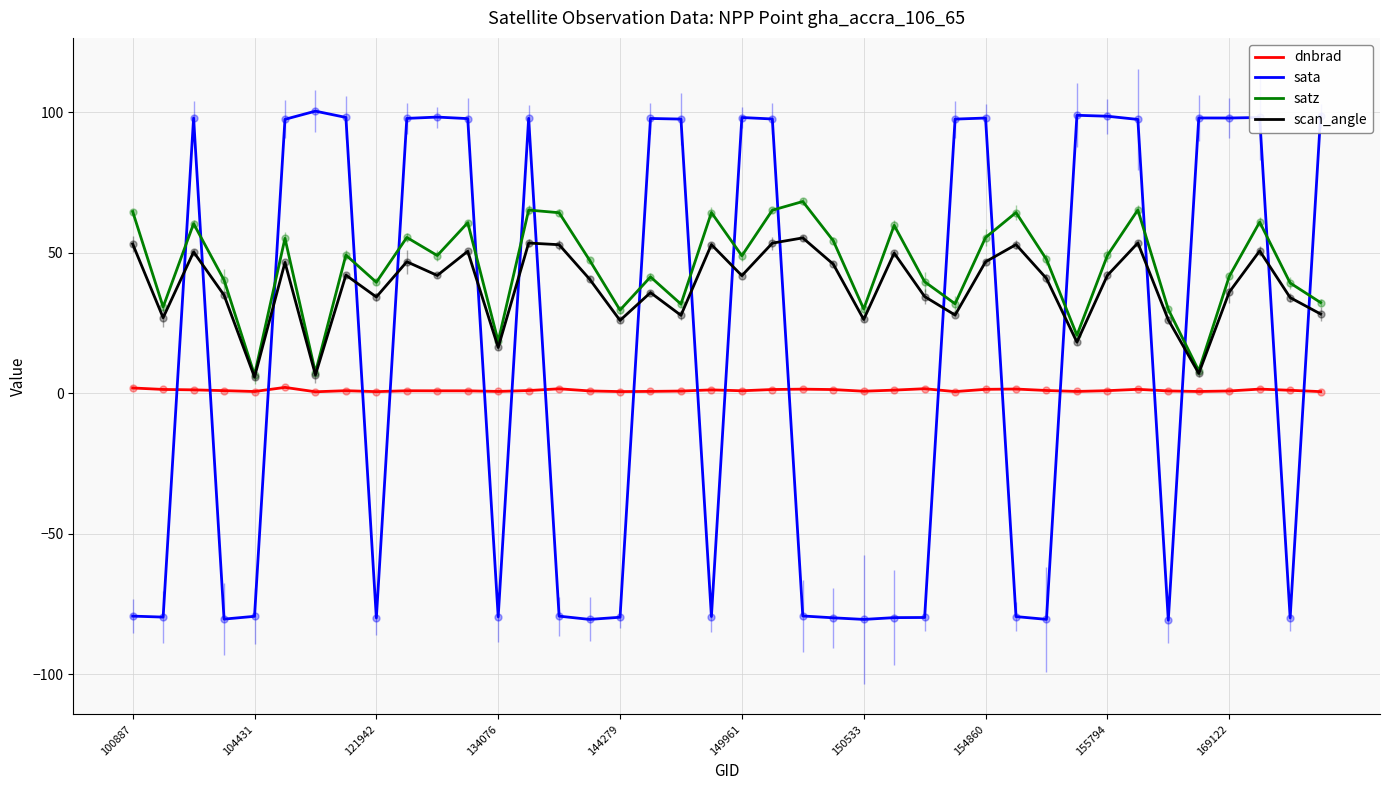

How many series are shown in this chart?

4